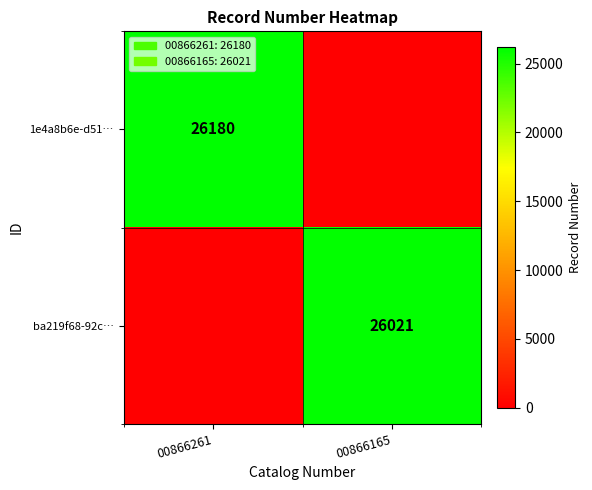

The ba219f68-92c… series shows 44451 at 00866165. True or false?

False